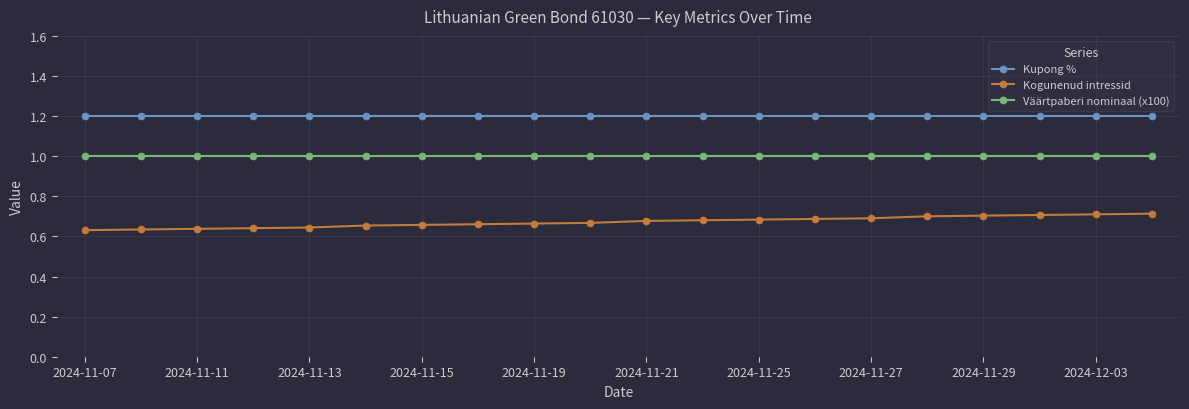

True or false: Kupong % and Kogunenud intressid cross at least once.

False